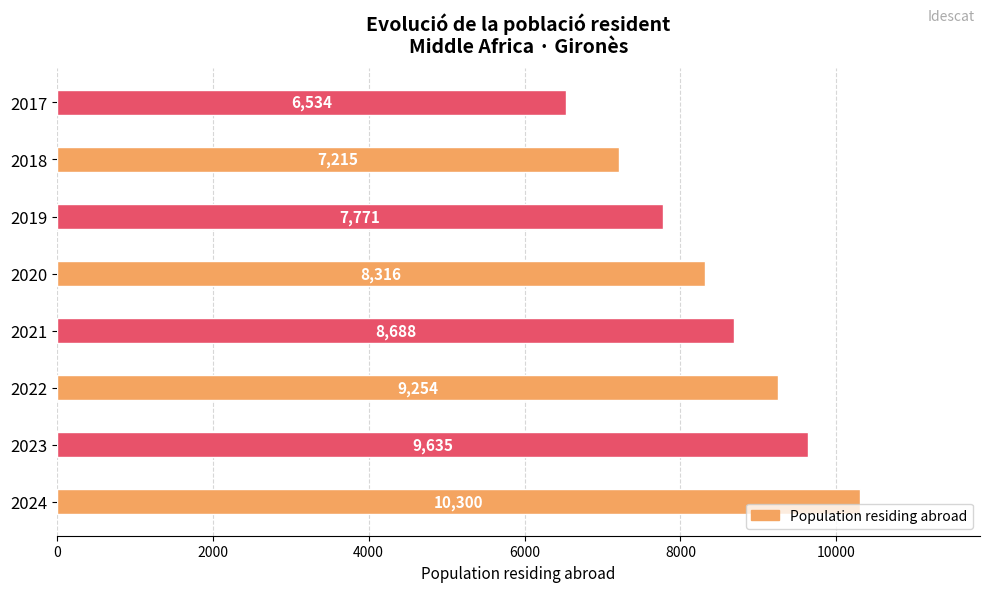

What is the change in value from 2021 to 2019?

-917